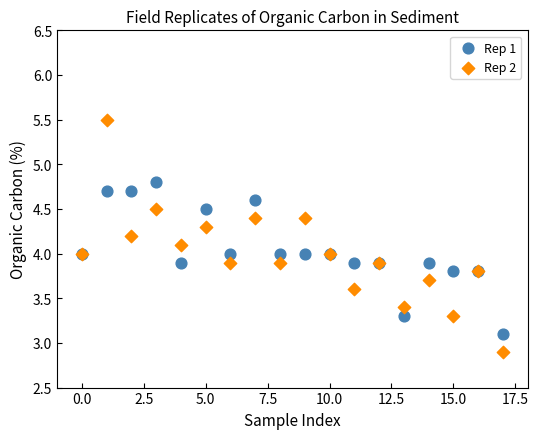

Which series reaches the maximum Y coordinate?

Rep 2